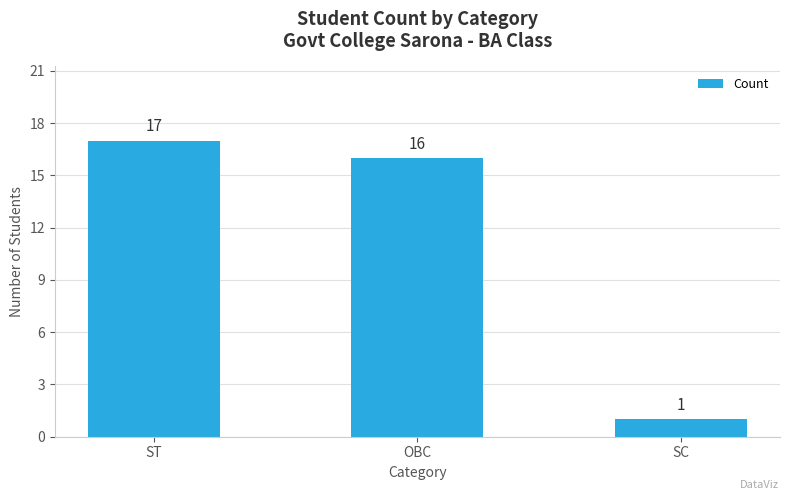

What is the change in value from ST to SC?

-16